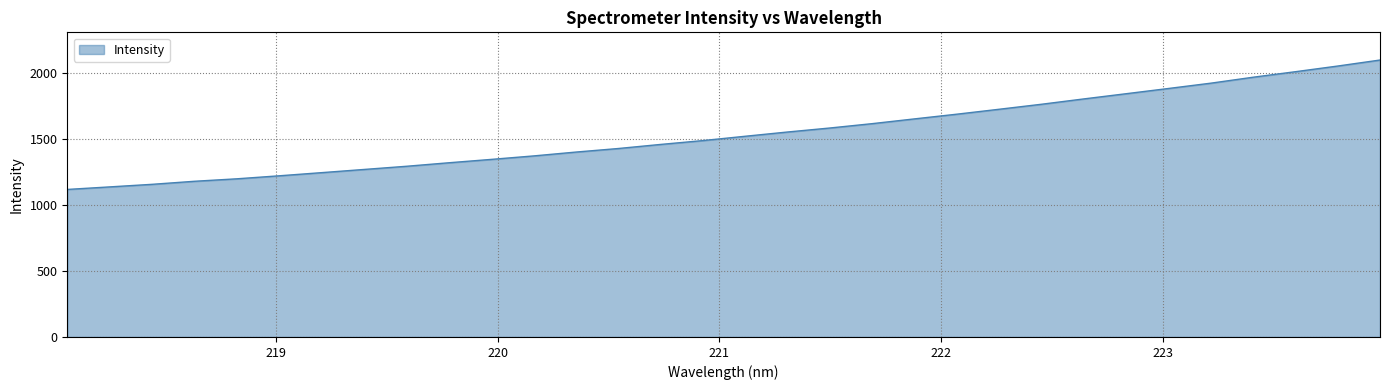

What is the minimum value shown in the chart?

1116.0